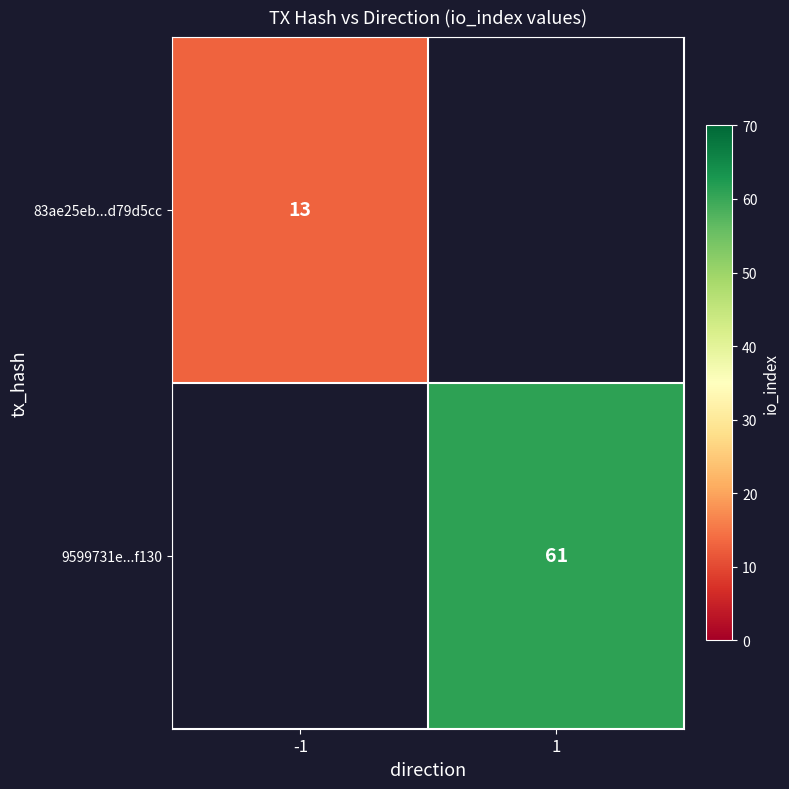

True or false: 83ae25eb...d79d5cc has a value of 13 at -1.

True